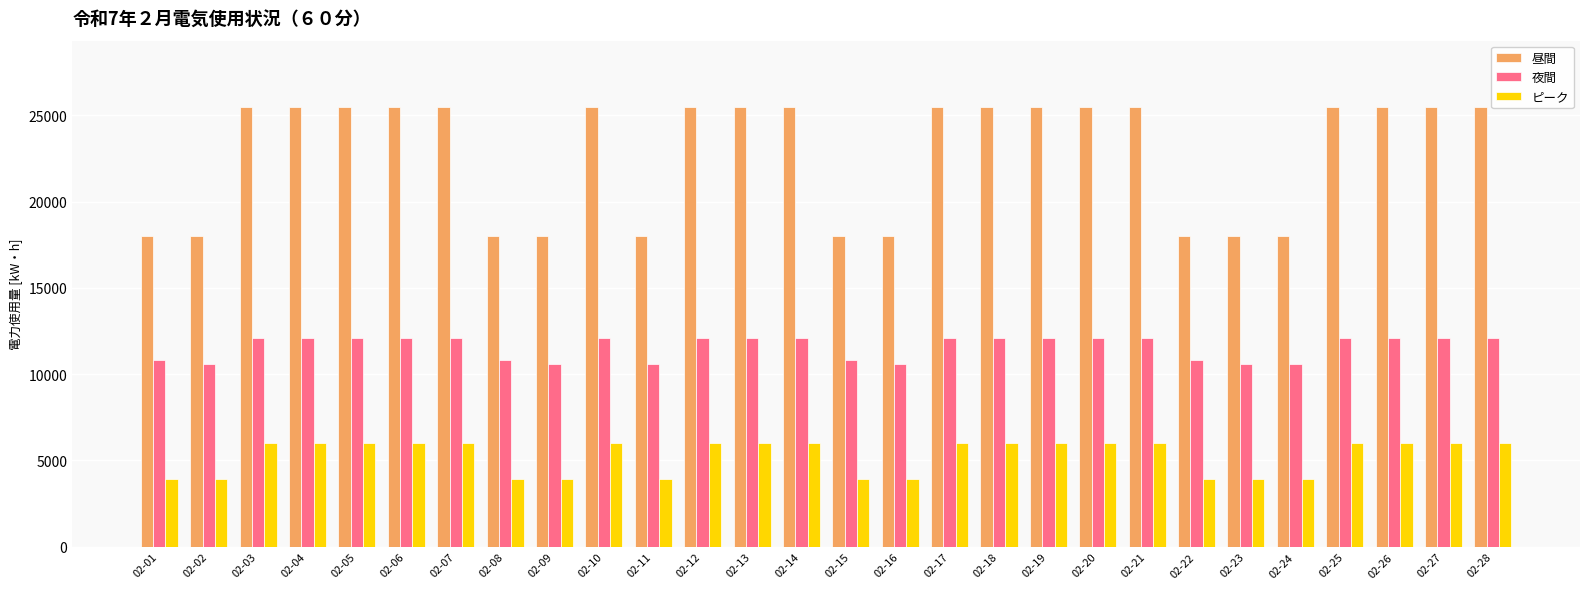

Count the number of data series in this chart.

3